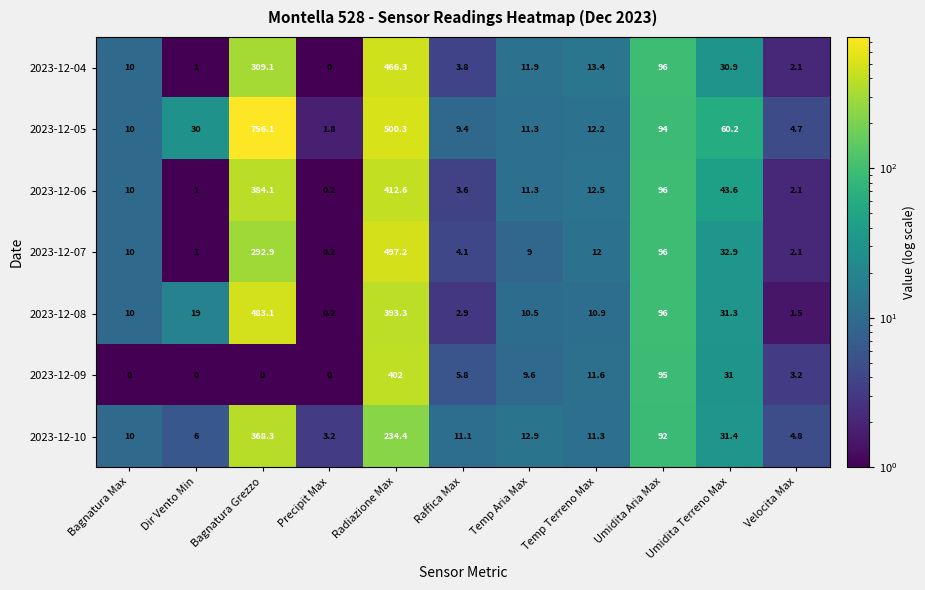

At how many categories does at least one series exceed 216?

2